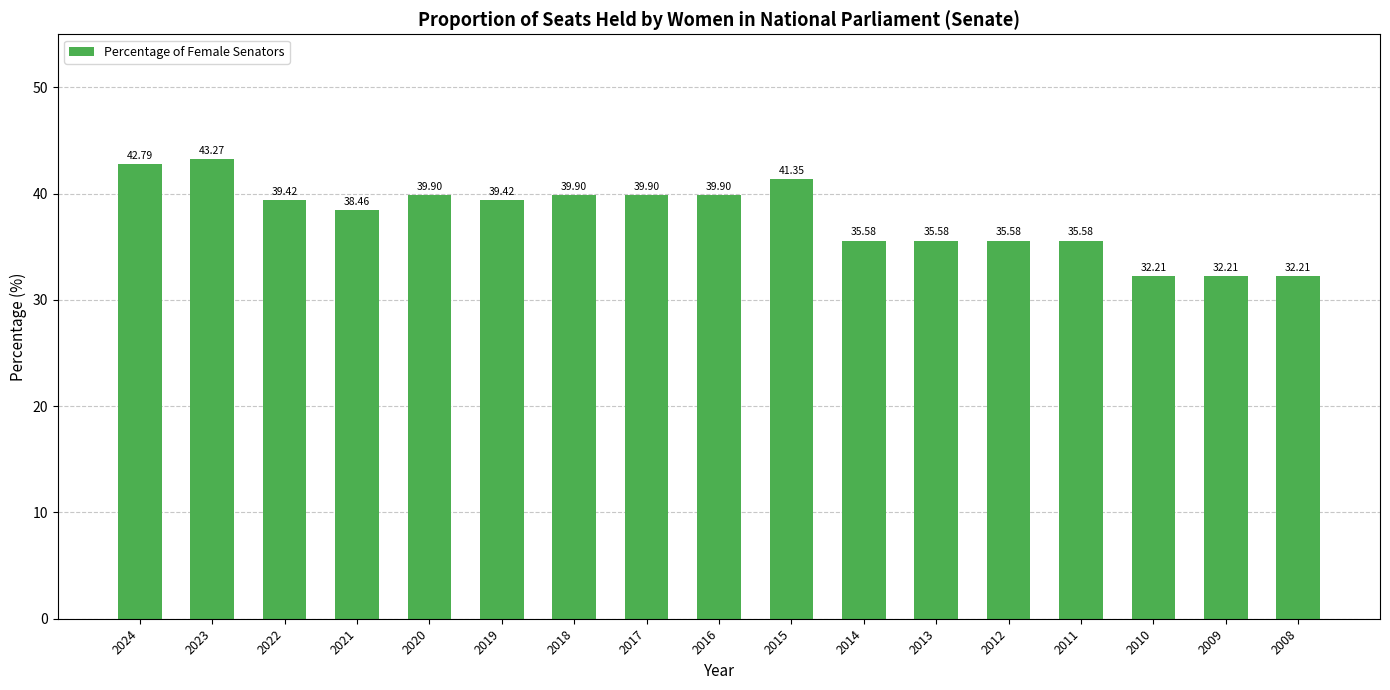

What is the difference between the values at 2020 and 2011?

4.3